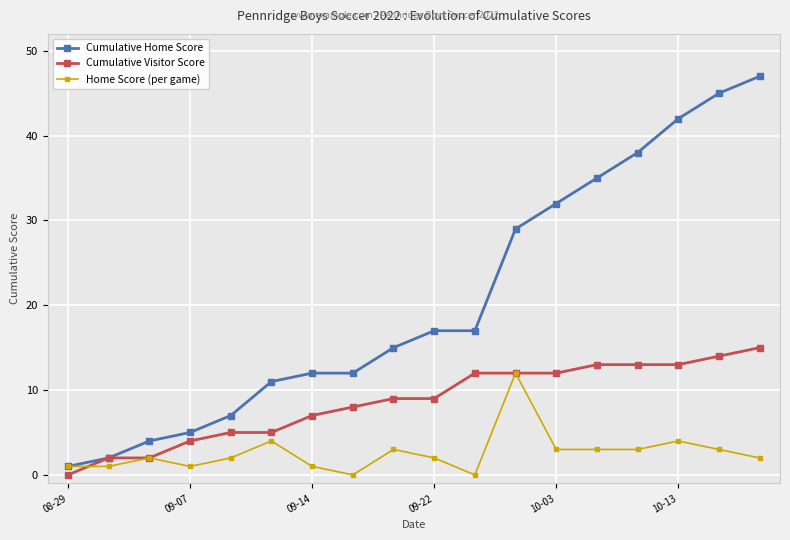

Does the chart display data point markers on the line(s)?

Yes